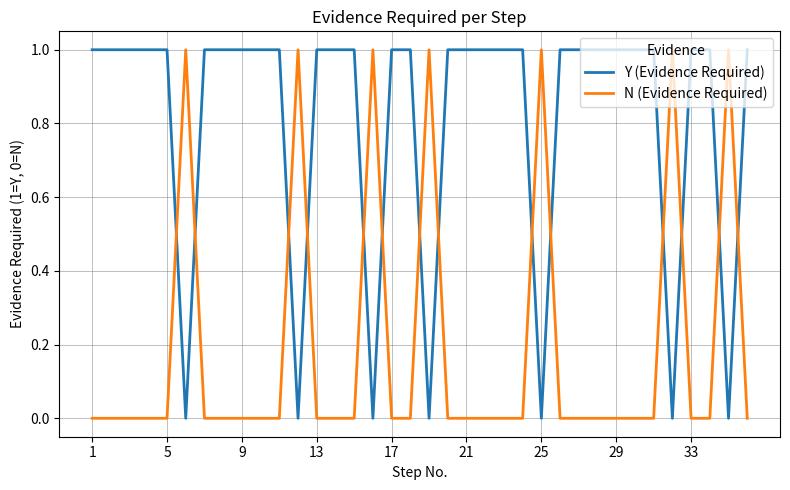

What is the difference between the second highest and second lowest values in the Y (Evidence Required) series?

1